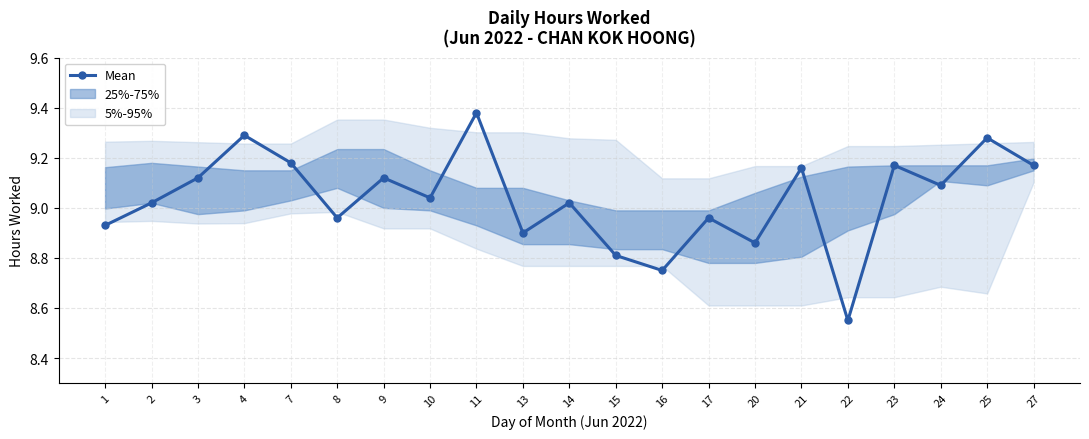

At which category does the data reach its first local valley?

8